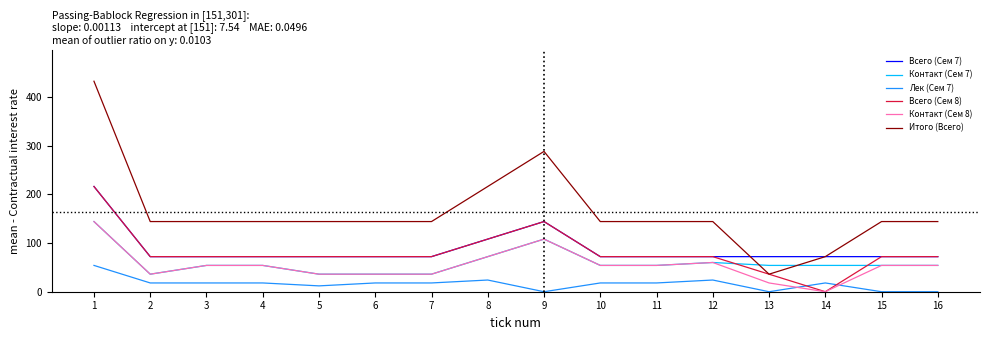

What is the maximum value for Контакт (Сем 7)?

144